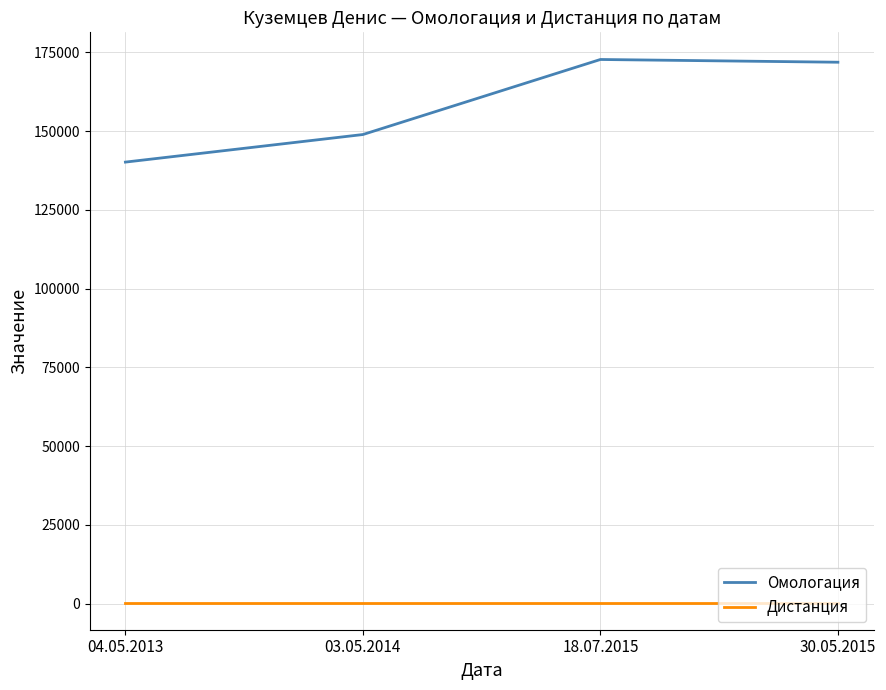

What is the difference between the second highest and minimum values in the Омологация series?

31717